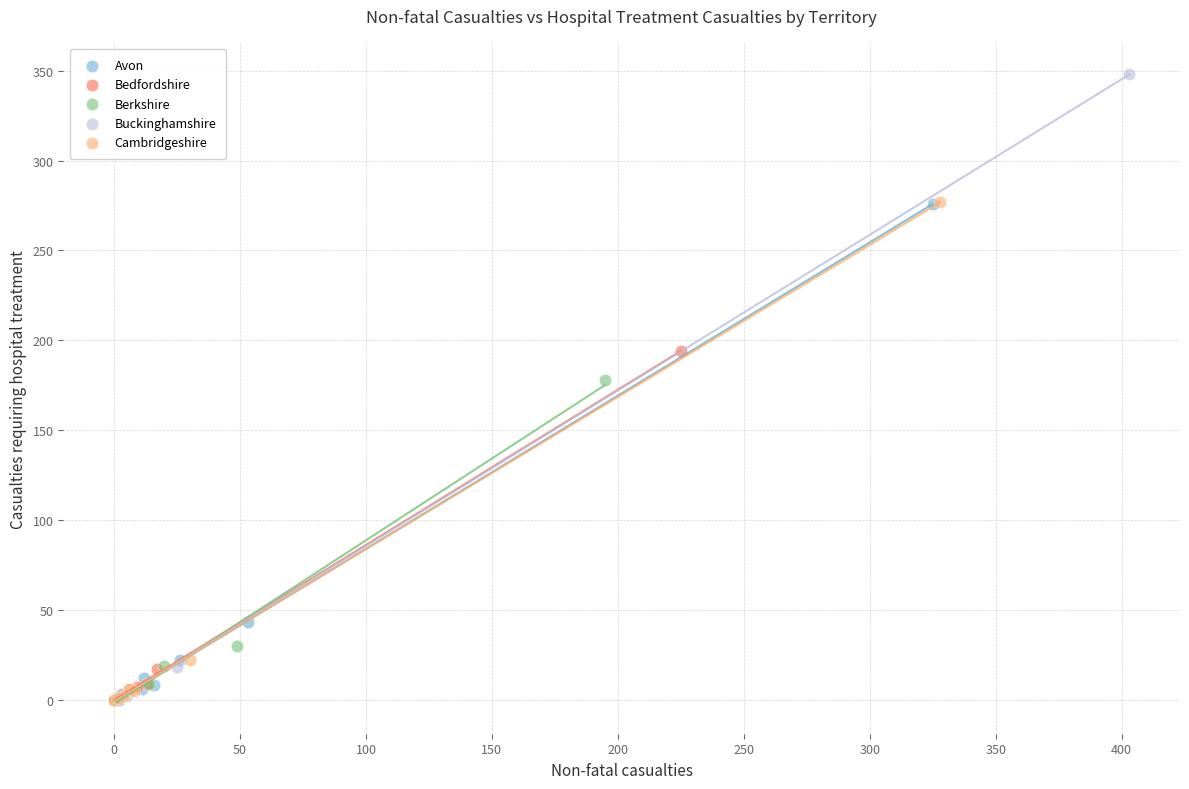

Which series reaches the maximum Y coordinate?

Buckinghamshire